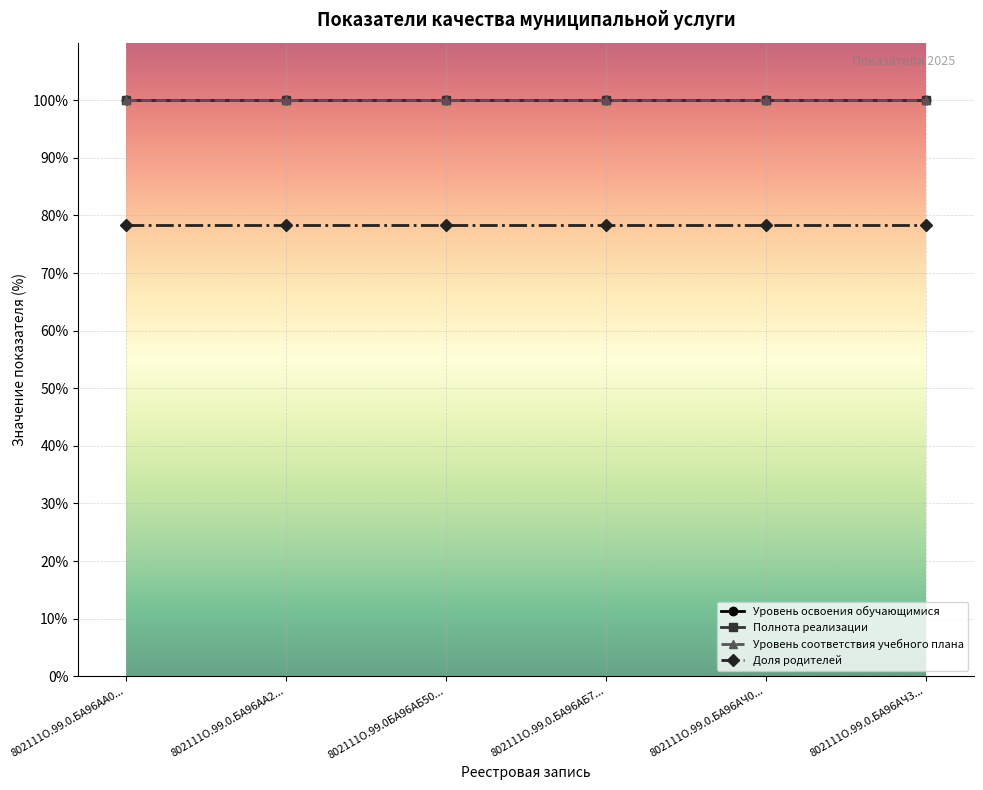

True or false: Полнота реализации and Уровень освоения обучающимися intersect in this chart.

False